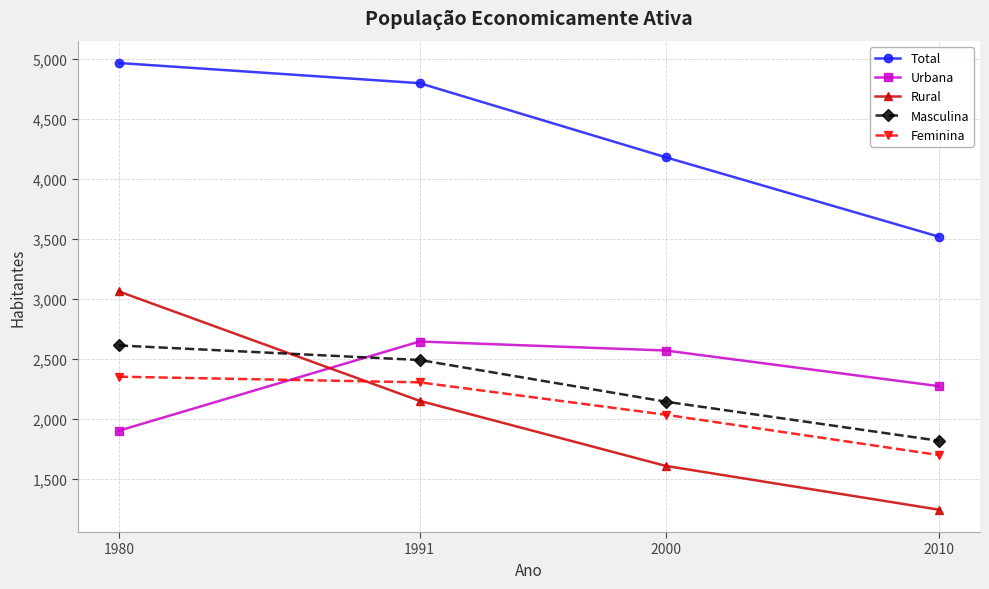

What is the spread (max minus min) of values at 2010?

2274